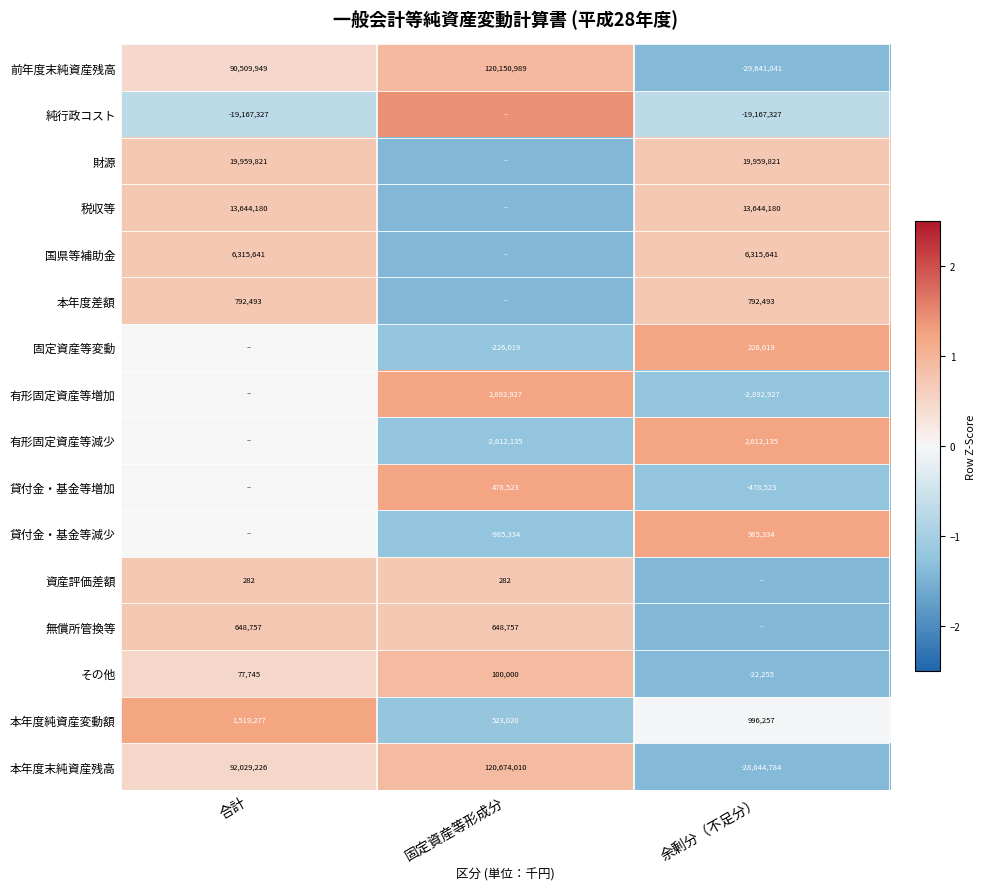

At which label is その他 closest to 38872?

合計